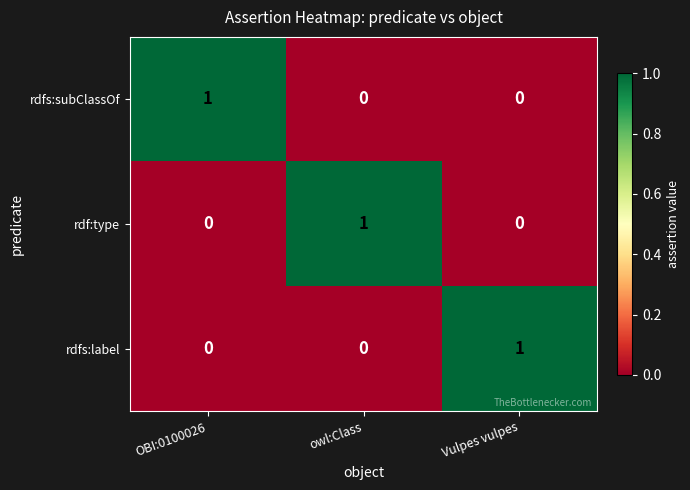

At how many categories does at least one series exceed 0?

3